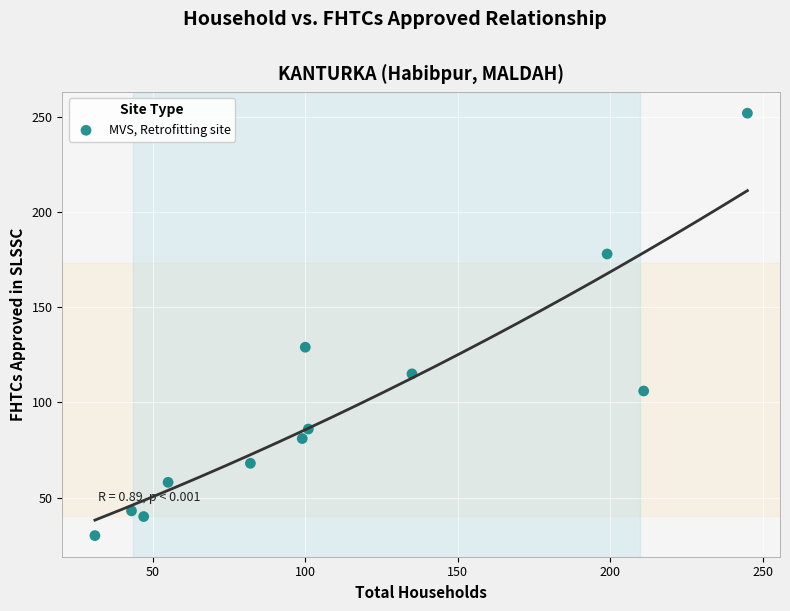

What is the average X value?

112